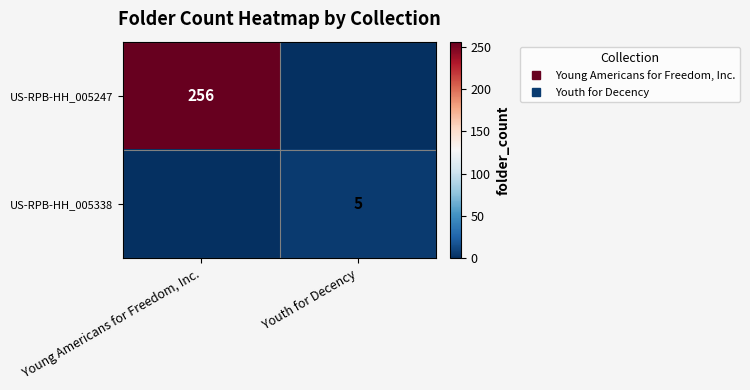

Between Young Americans for Freedom, Inc. and Youth for Decency, which series saw the biggest shift?

row_0